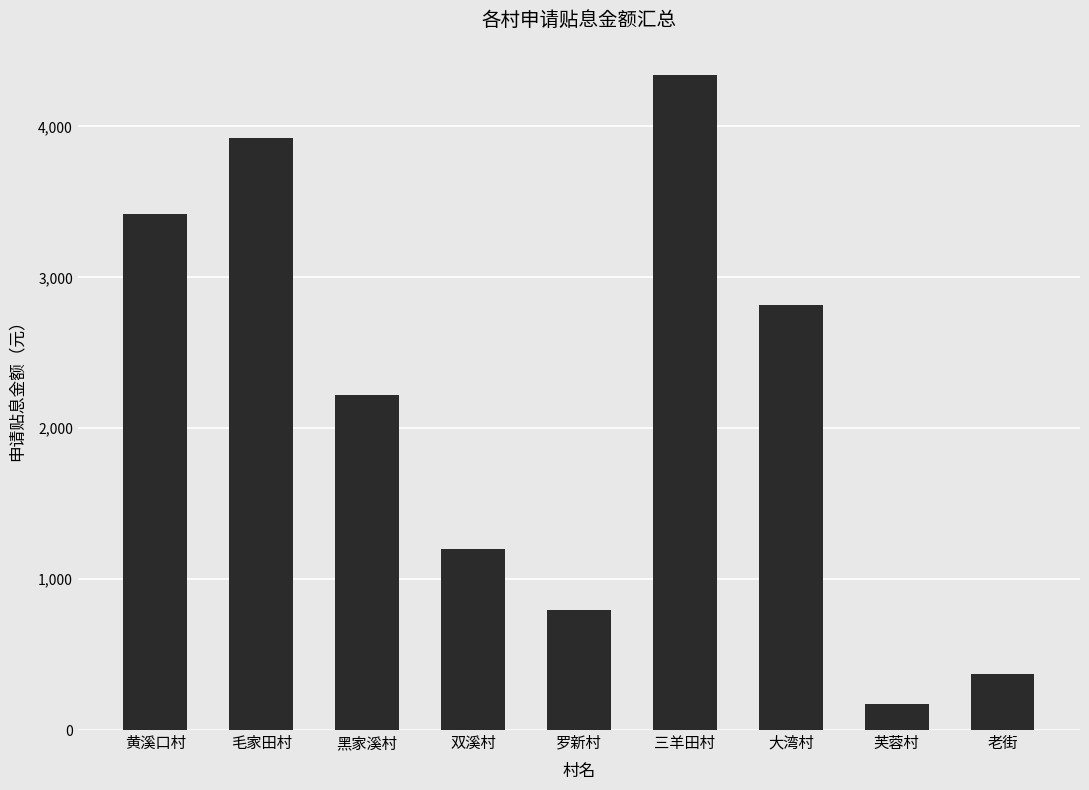

What is the maximum value shown in the chart?

4338.2